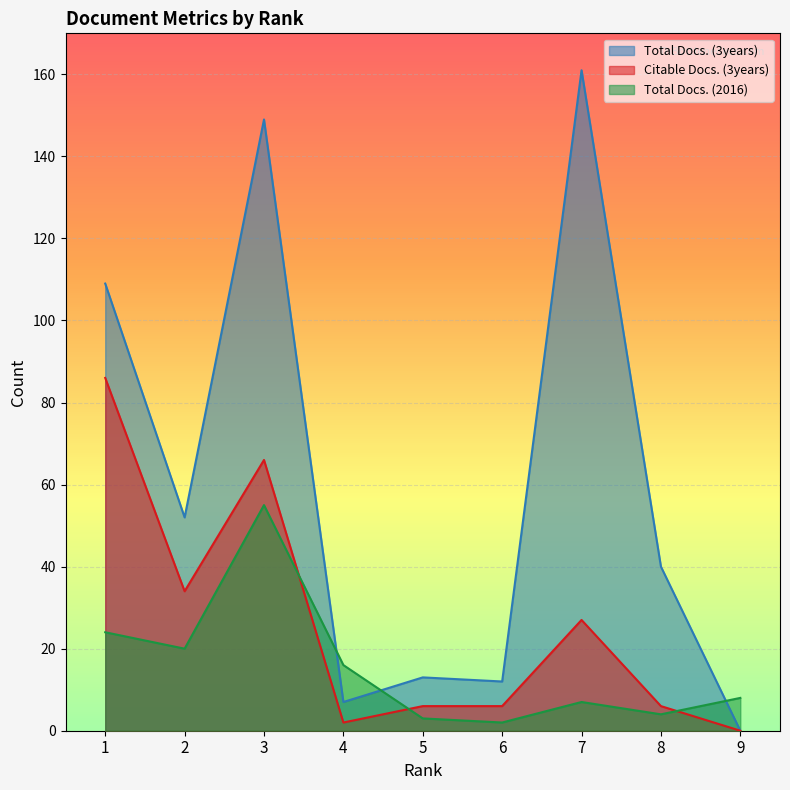

What is the difference between the maximum and minimum values in the Total Docs. (2016) series?

53